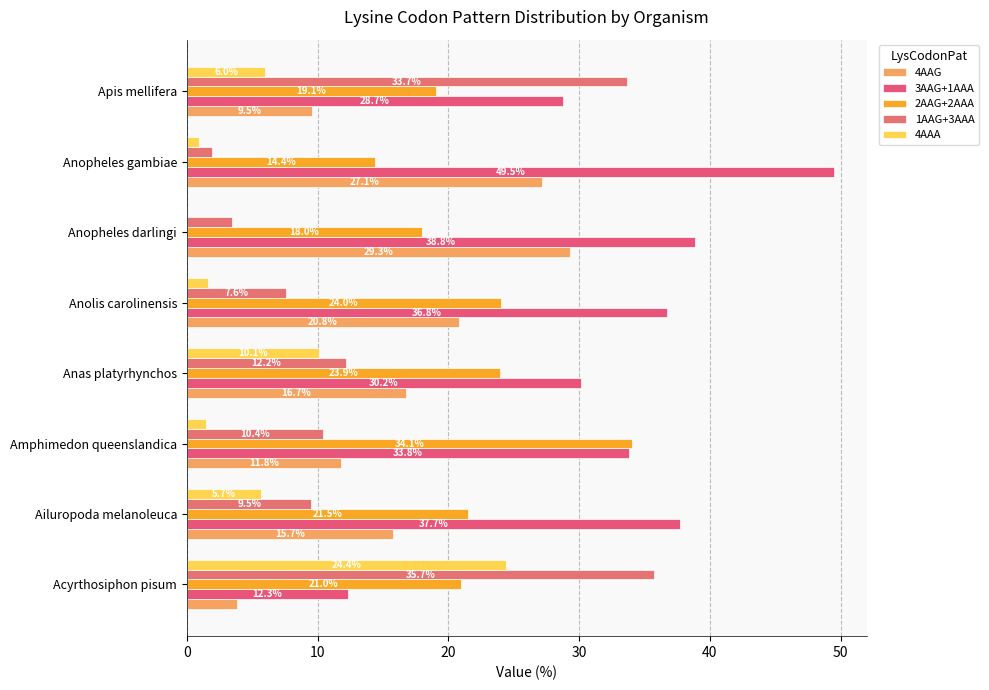

At how many categories does at least one series exceed 25?

8